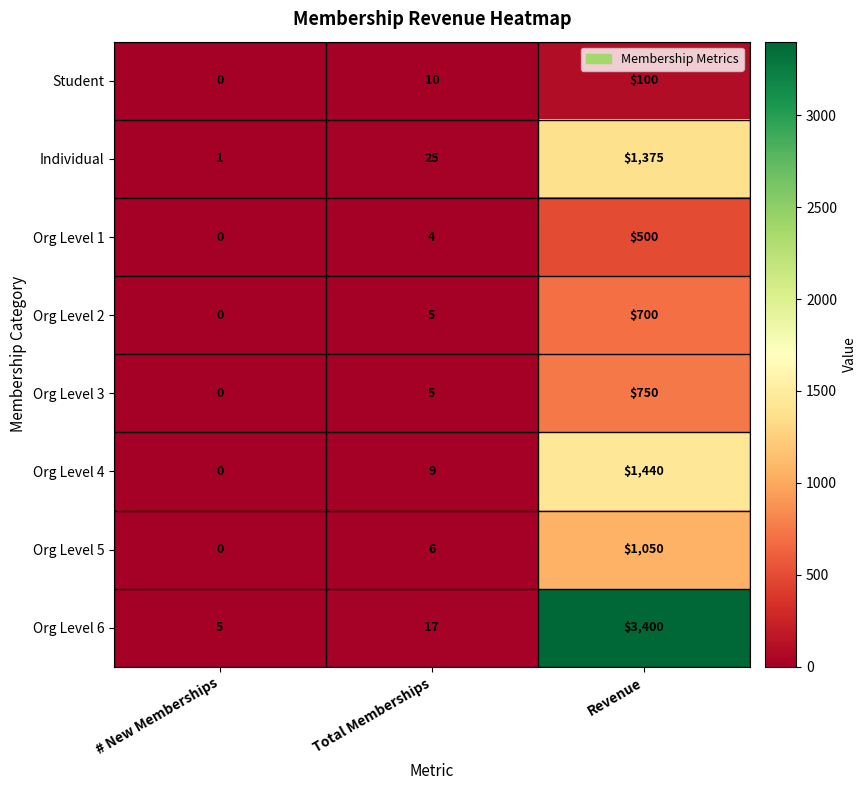

At which category is the sum across all series the highest?

Revenue